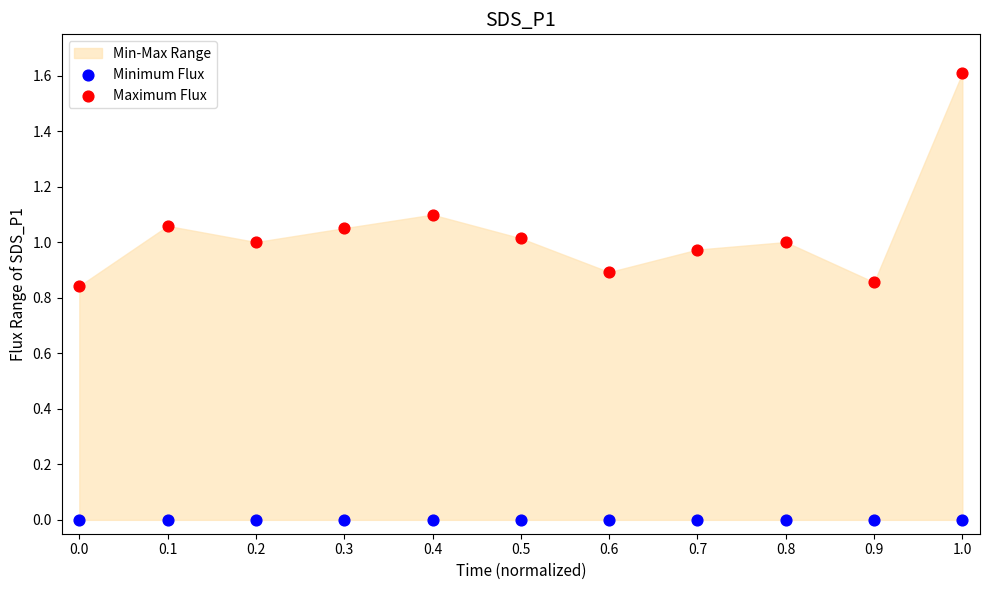

Which series contains the lowest Y value?

Minimum Flux